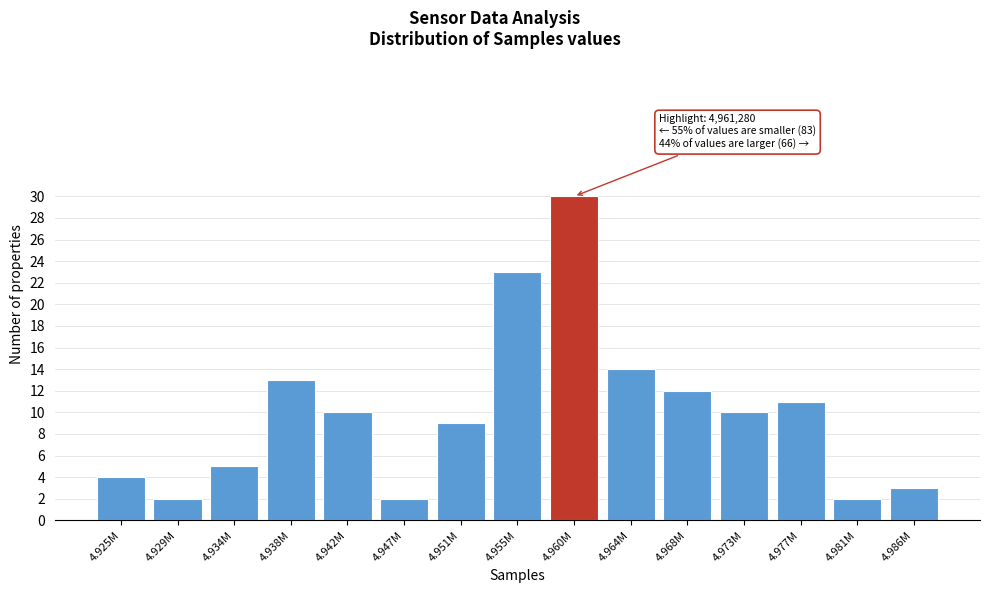

Reading left to right, list all the values displayed in this chart.

4.925M=4	4.929M=2	4.934M=5	4.938M=13	4.942M=10	4.947M=2	4.951M=9	4.955M=23	4.960M=30	4.964M=14	4.968M=12	4.973M=10	4.977M=11	4.981M=2	4.986M=3